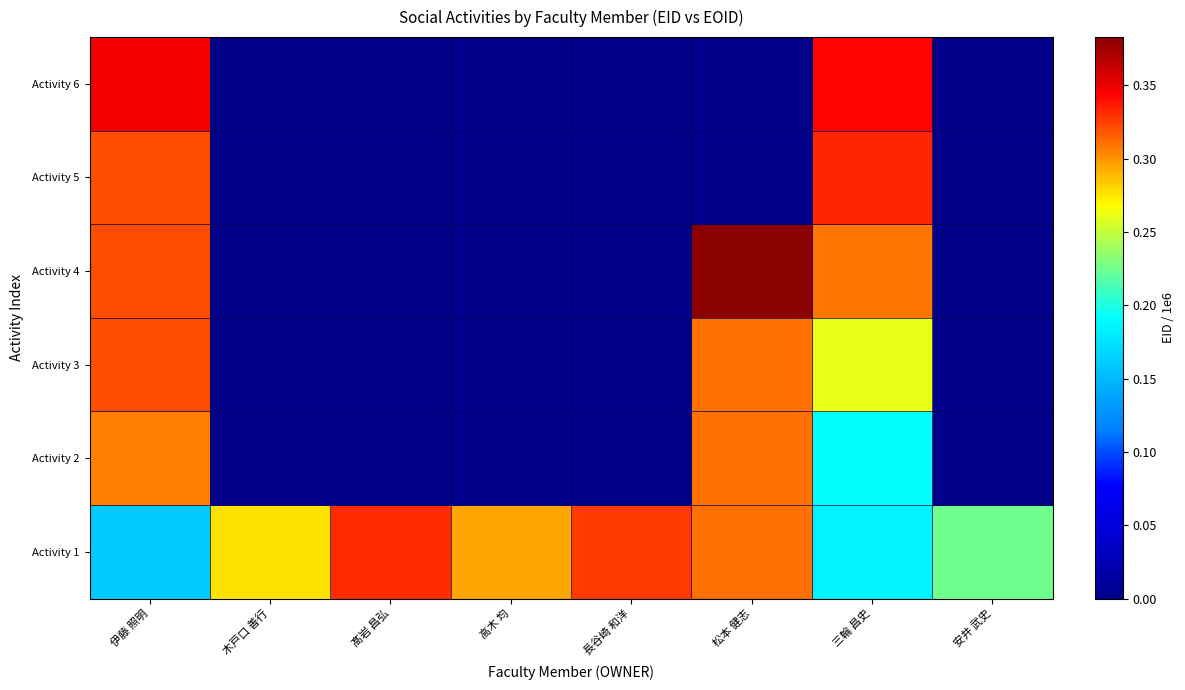

Count the number of categories in the chart.

8